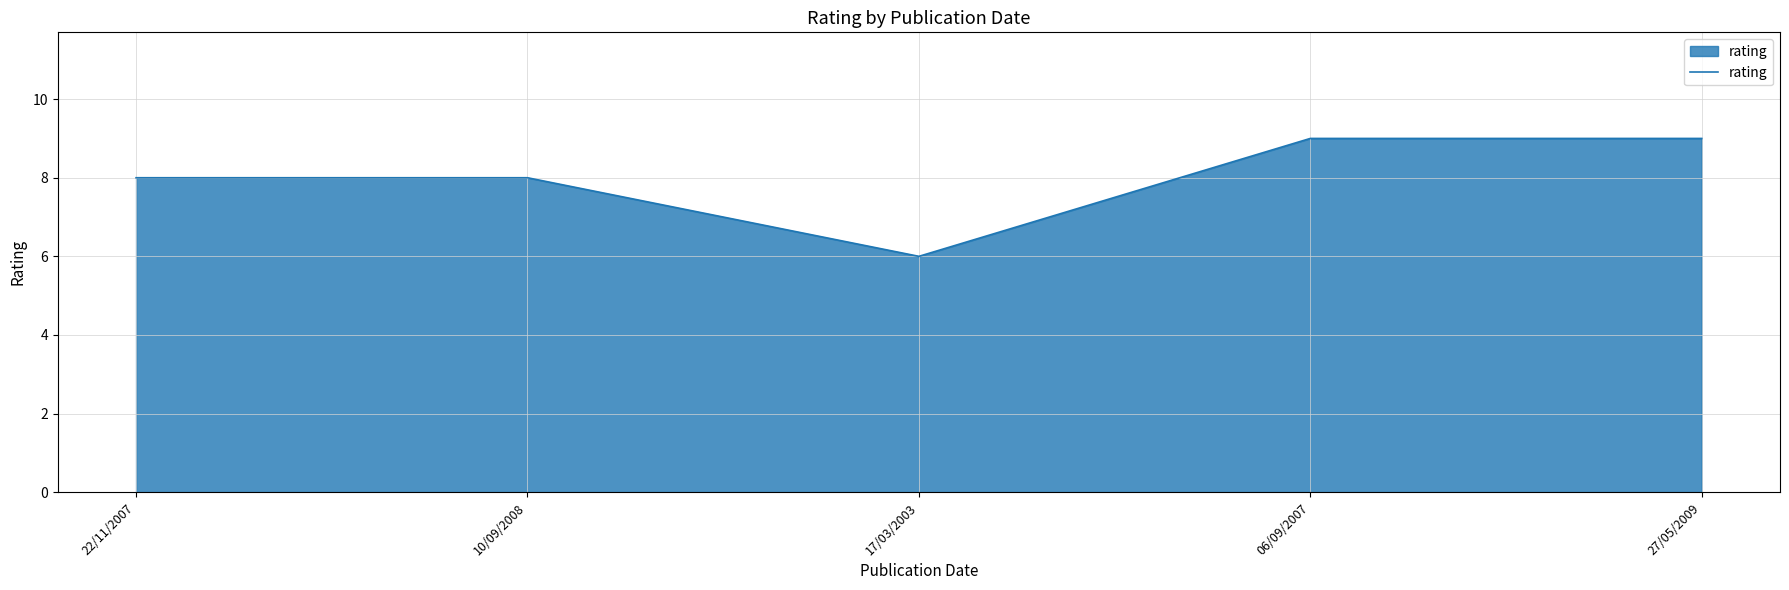

At which category does the chart reach its minimum across all series?

17/03/2003